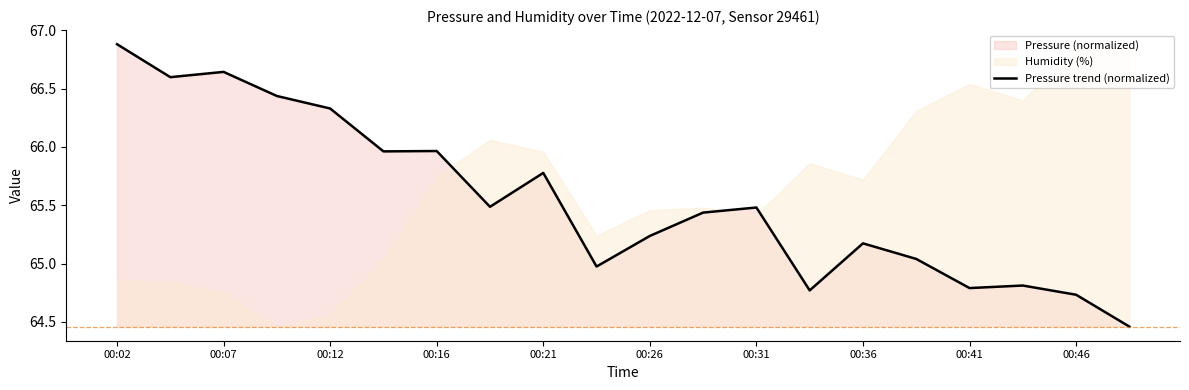

At which label does Pressure trend (normalized) reach its peak?

00:02